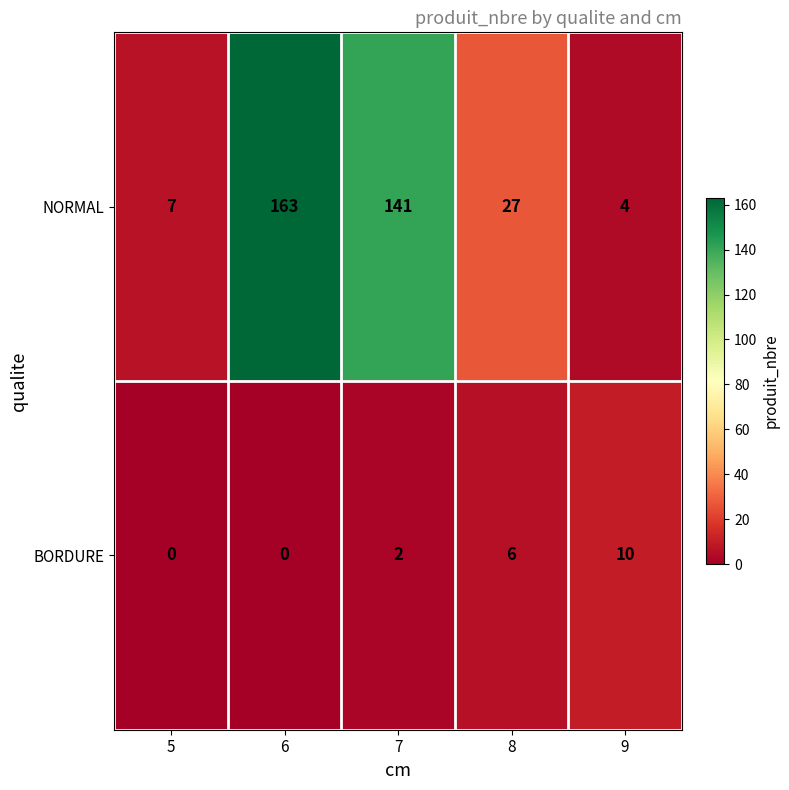

List the series in order of their peak value, highest first.

NORMAL, BORDURE